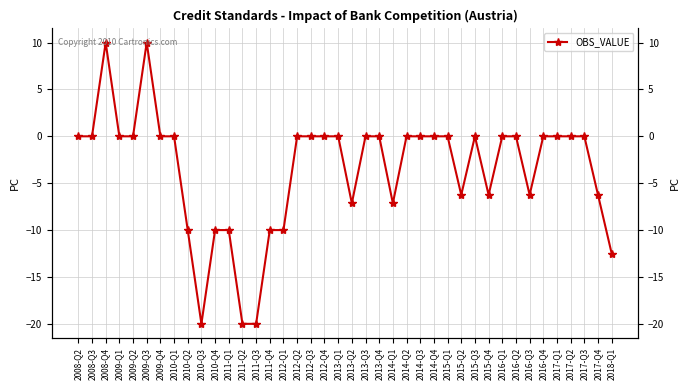

List the labels in order of value, largest first.

2008-Q4, 2009-Q3, 2008-Q2, 2008-Q3, 2009-Q1, 2009-Q2, 2009-Q4, 2010-Q1, 2012-Q2, 2012-Q3, 2012-Q4, 2013-Q1, 2013-Q3, 2013-Q4, 2014-Q2, 2014-Q3, 2014-Q4, 2015-Q1, 2015-Q3, 2016-Q1, 2016-Q2, 2016-Q4, 2017-Q1, 2017-Q2, 2017-Q3, 2015-Q2, 2015-Q4, 2016-Q3, 2017-Q4, 2013-Q2, 2014-Q1, 2010-Q2, 2010-Q4, 2011-Q1, 2011-Q4, 2012-Q1, 2018-Q1, 2010-Q3, 2011-Q2, 2011-Q3